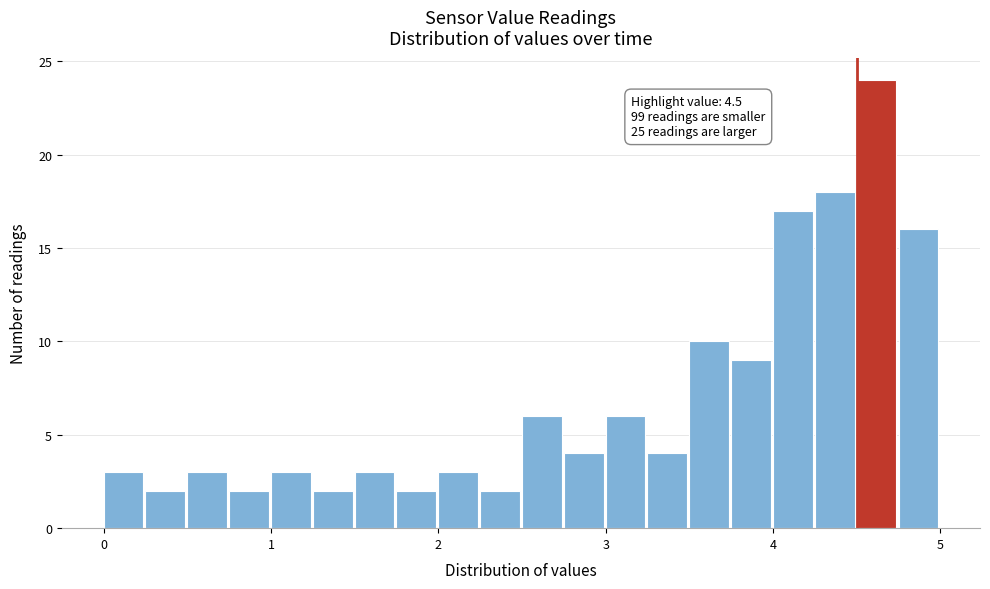

Read against the x-axis, roughly where is the centre of the tallest bar?

4.6